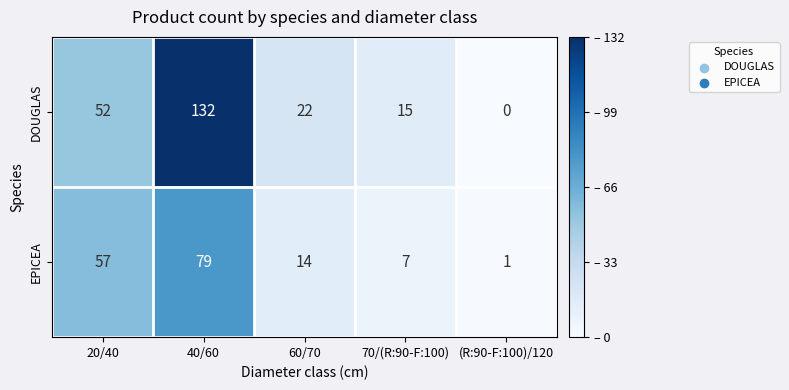

Which series has the largest total across all categories?

DOUGLAS